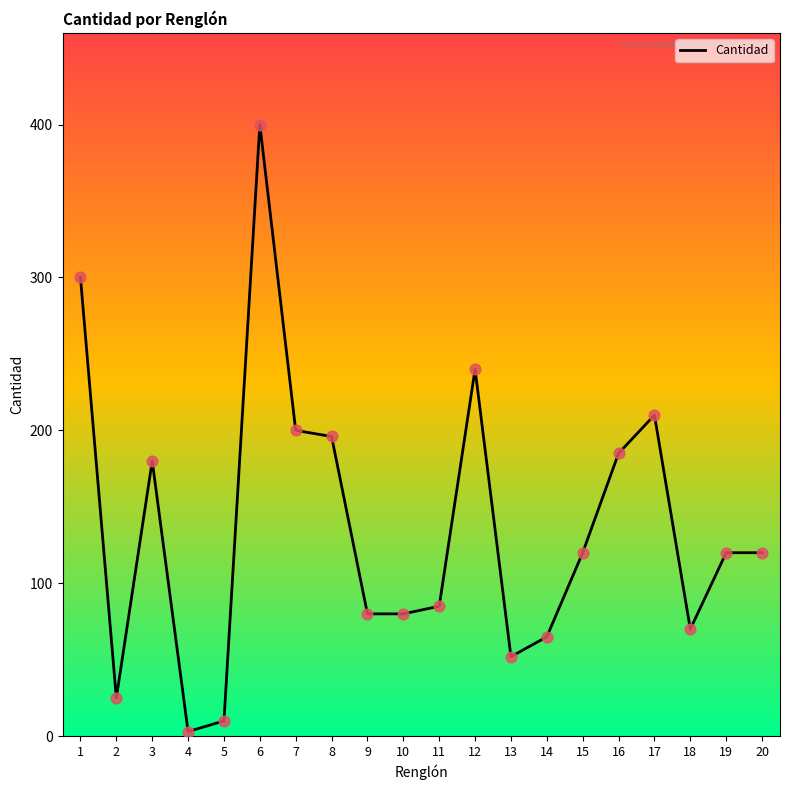

What is the change in value from 11 to 15?

+35